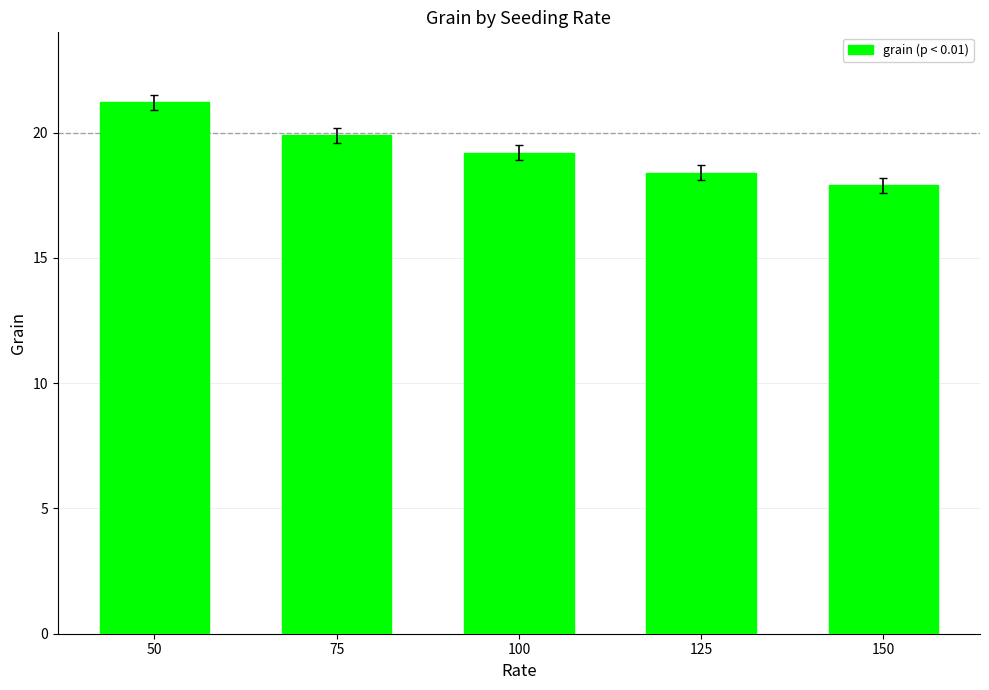

What is the value of the 4th bar from the left?

18.4